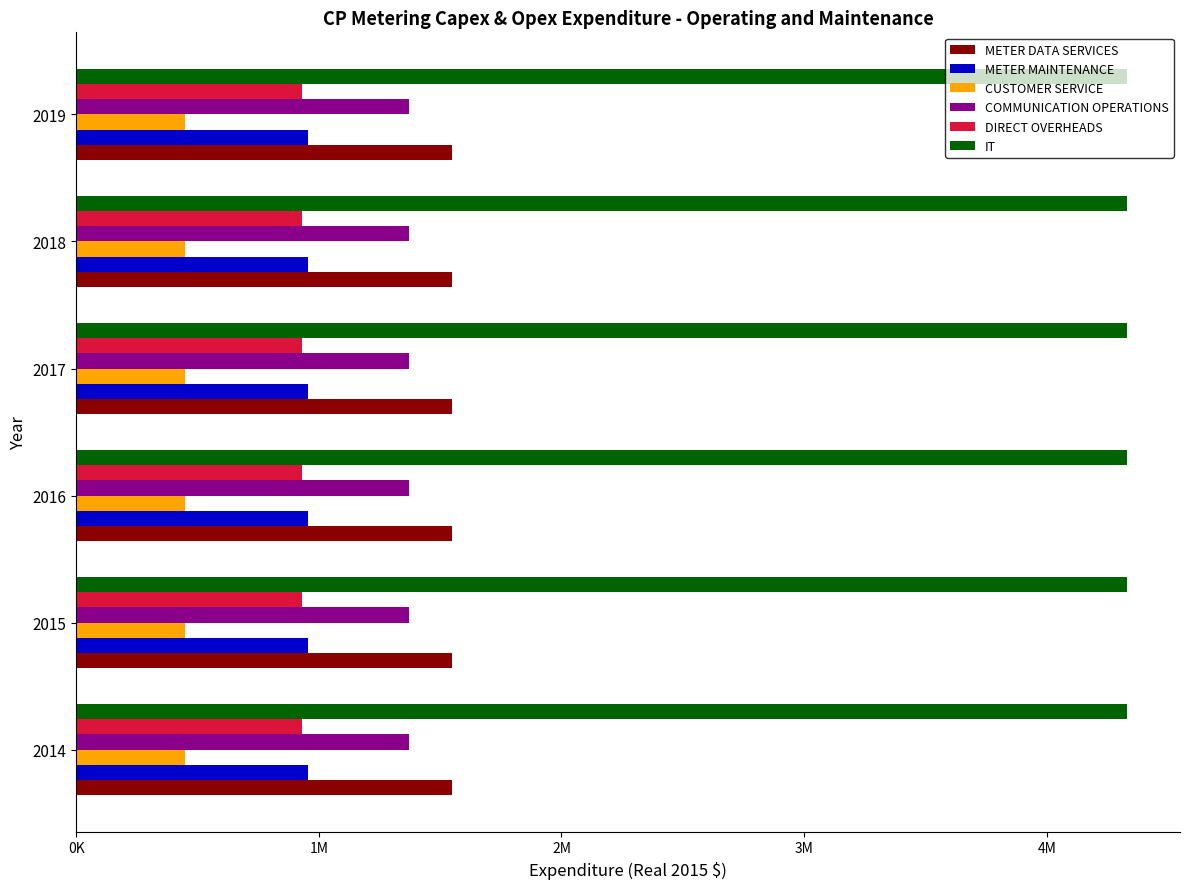

How many categories are shown in the chart?

6